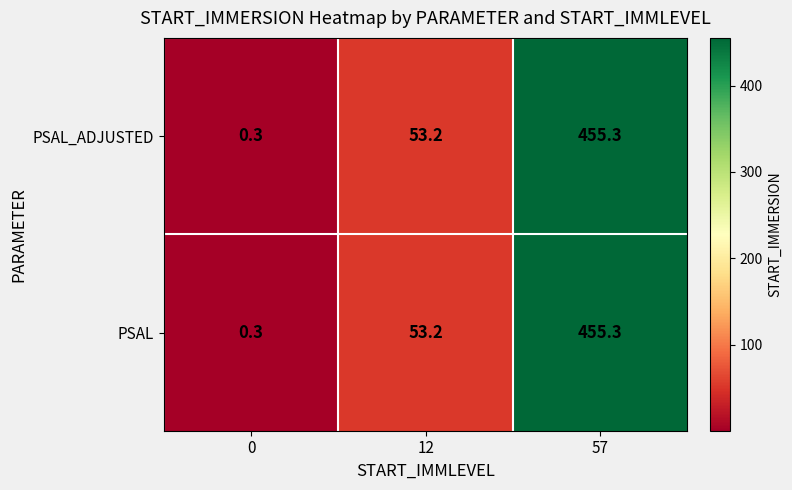

True or false: PSAL has a value of 0.3 at 0.

True